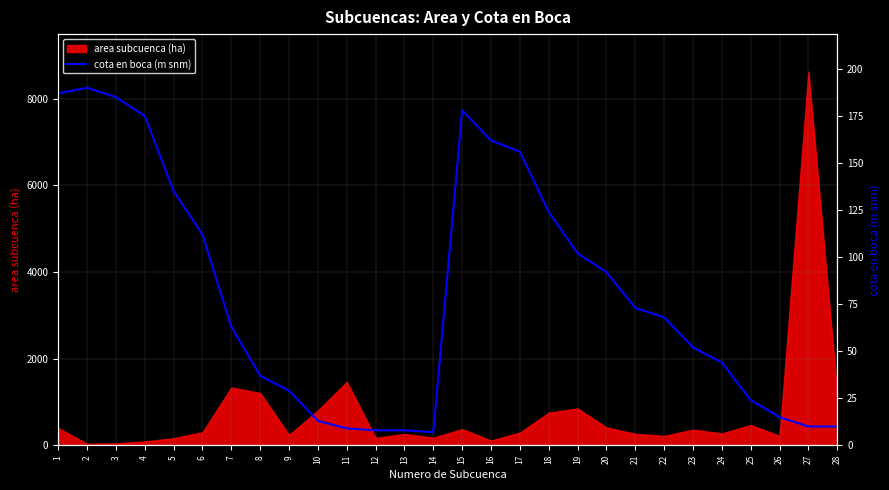

How many lines are shown in the chart?

1